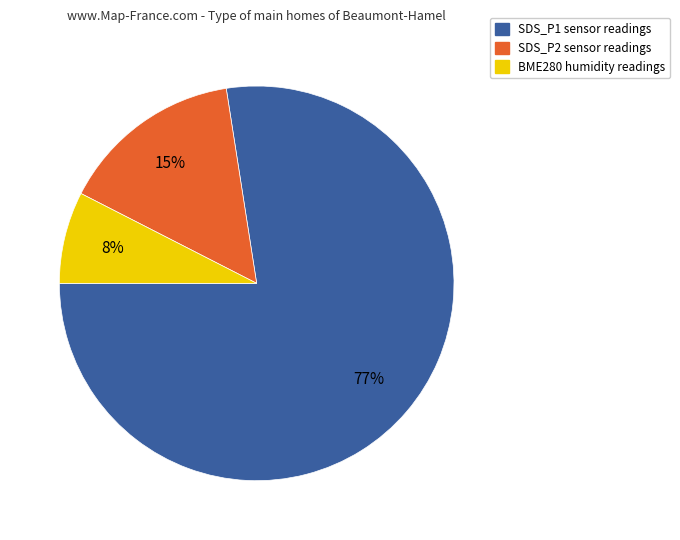

Count the number of slices in the pie.

3